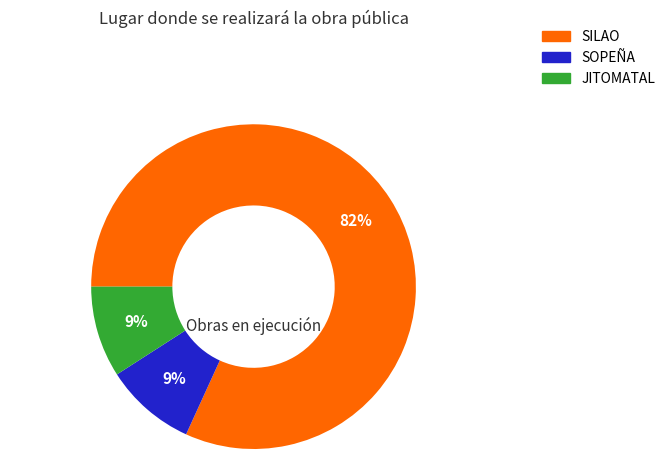

Is the sum of SOPEÑA and SILAO greater than half?

Yes